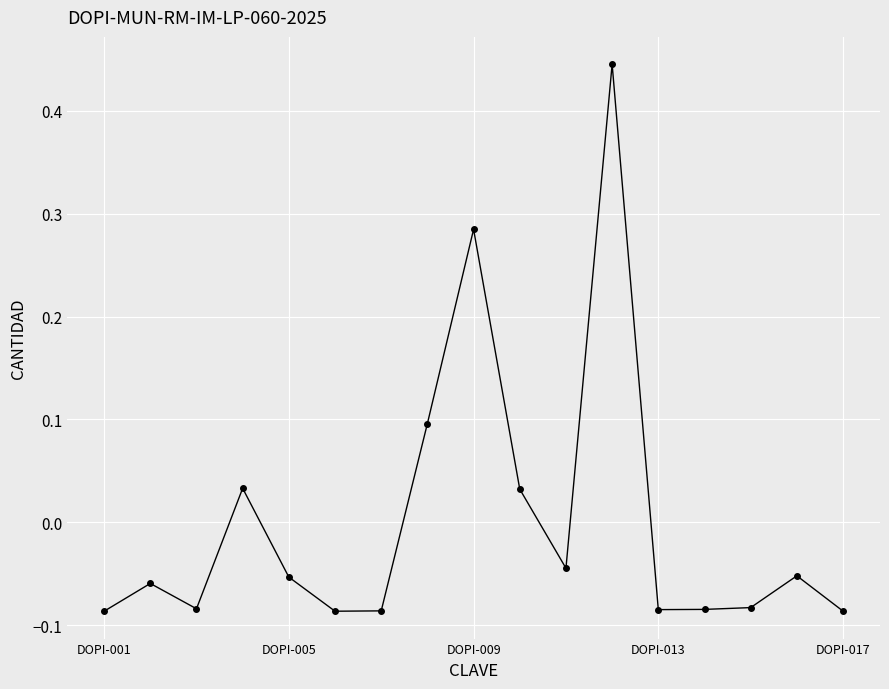

True or false: there are more than 0 points higher than both neighbors.

True